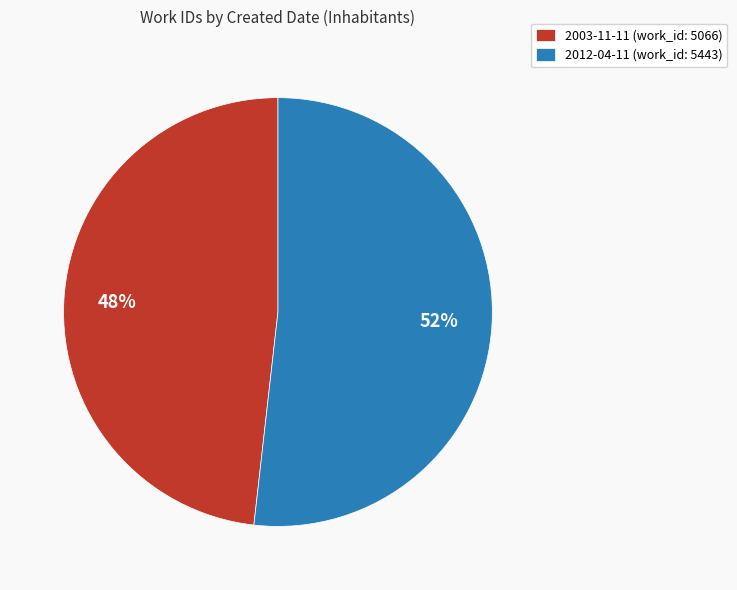

Which has a higher value, 2012-04-11 or 2003-11-11?

2012-04-11